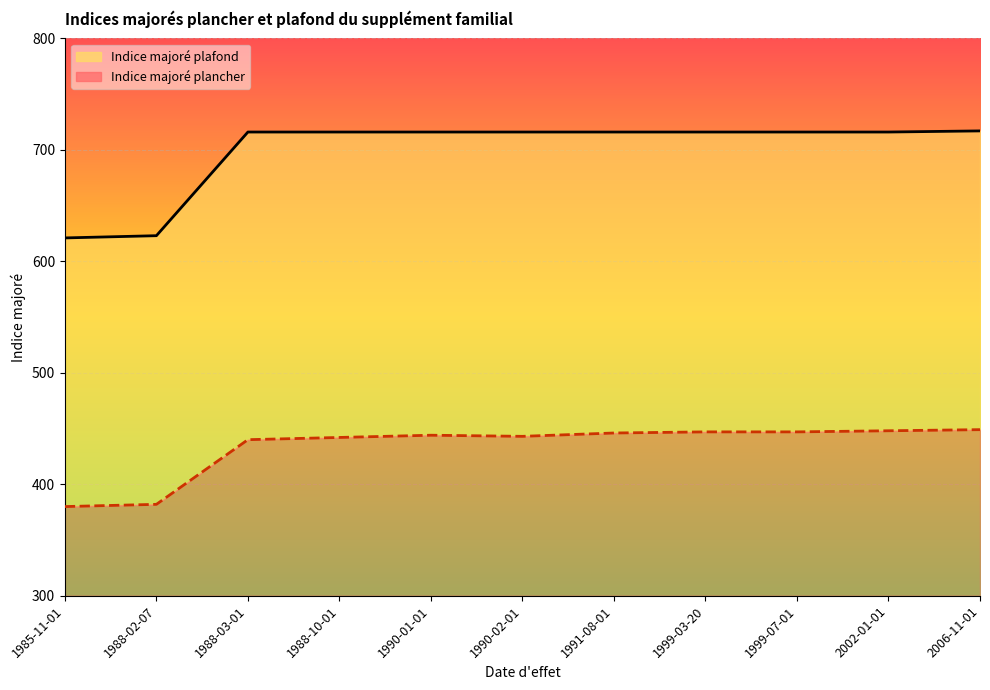

The value of Indice majoré plancher at 1999-07-01 is 447. True or false?

True